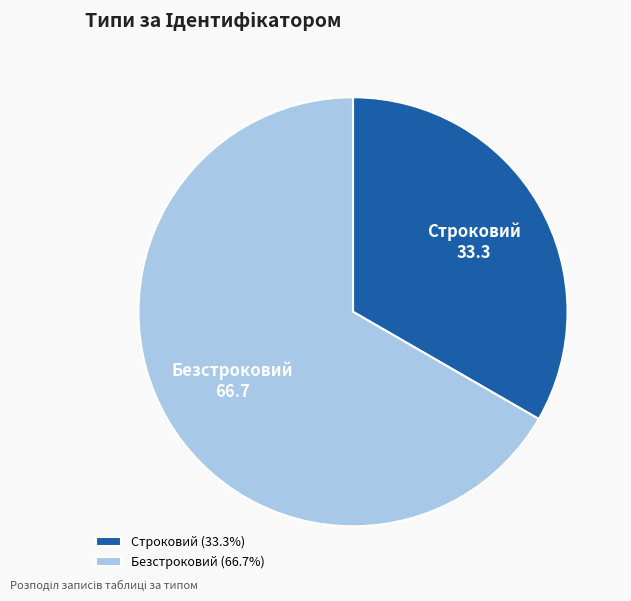

Approximately how many times larger is the value at Строковий compared to Безстроковий?

0.5